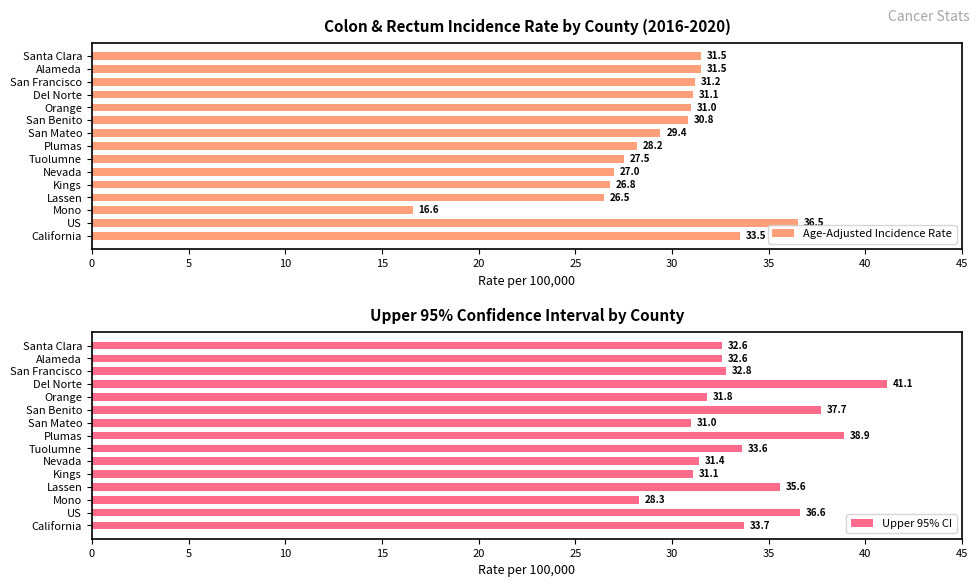

What is the difference between the maximum and minimum values in the Age-Adjusted Incidence Rate series?

19.9